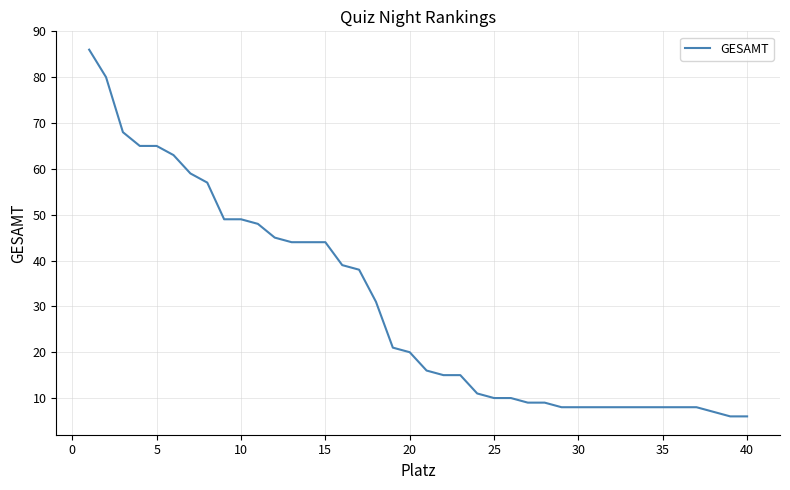

What is the maximum value shown in the chart?

86